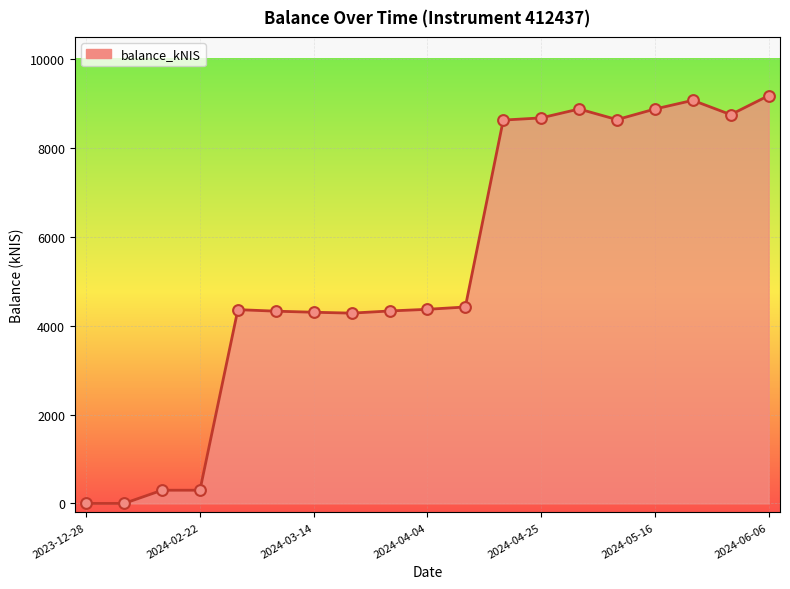

What is the maximum value shown in the chart?

9178.6